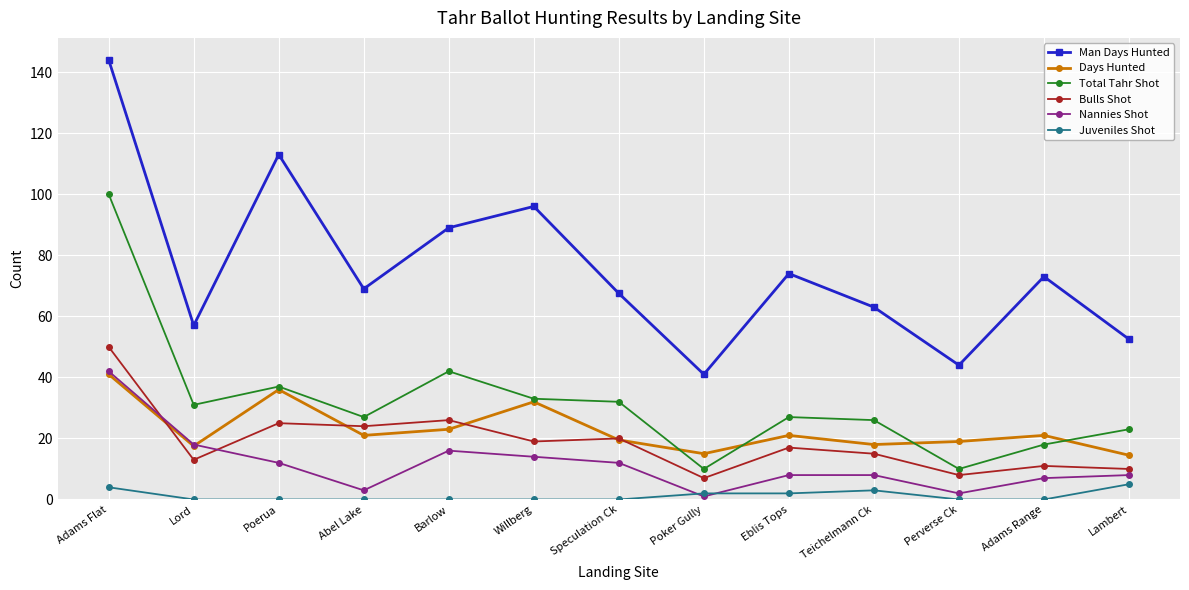

What is the total value across all series at Willberg?

194.0